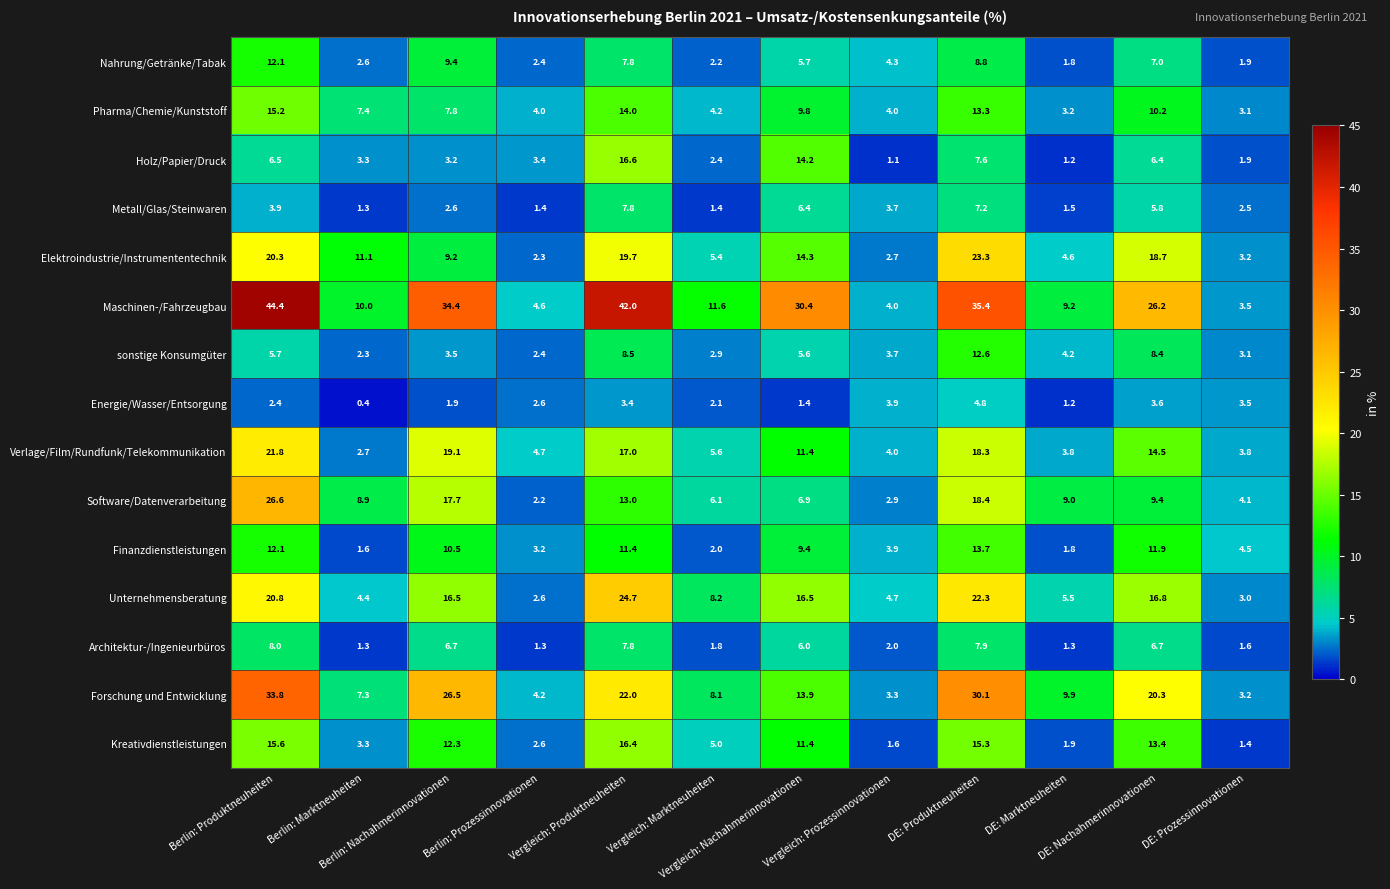

Between Berlin: Nachahmerinnovationen and DE: Produktneuheiten, which series saw the biggest shift?

Elektroindustrie/Instrumententechnik